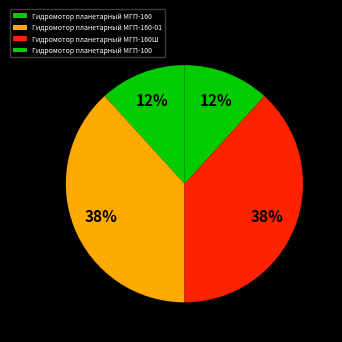

Count the number of slices in the pie.

4